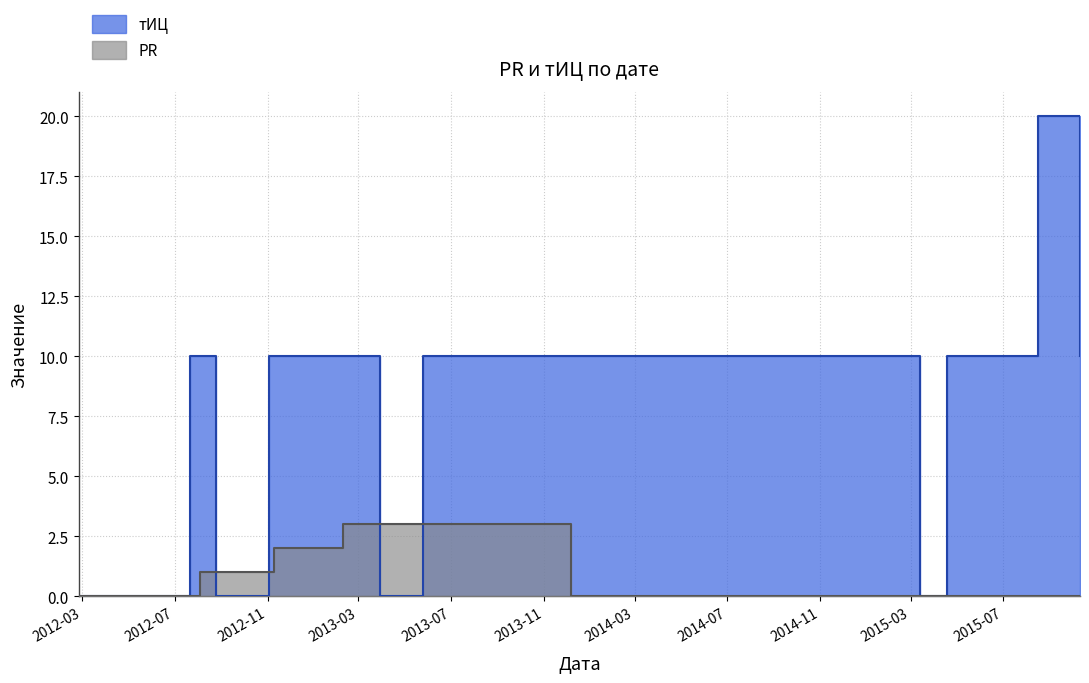

After their last crossing, which series has the higher values: тИЦ or PR?

тИЦ